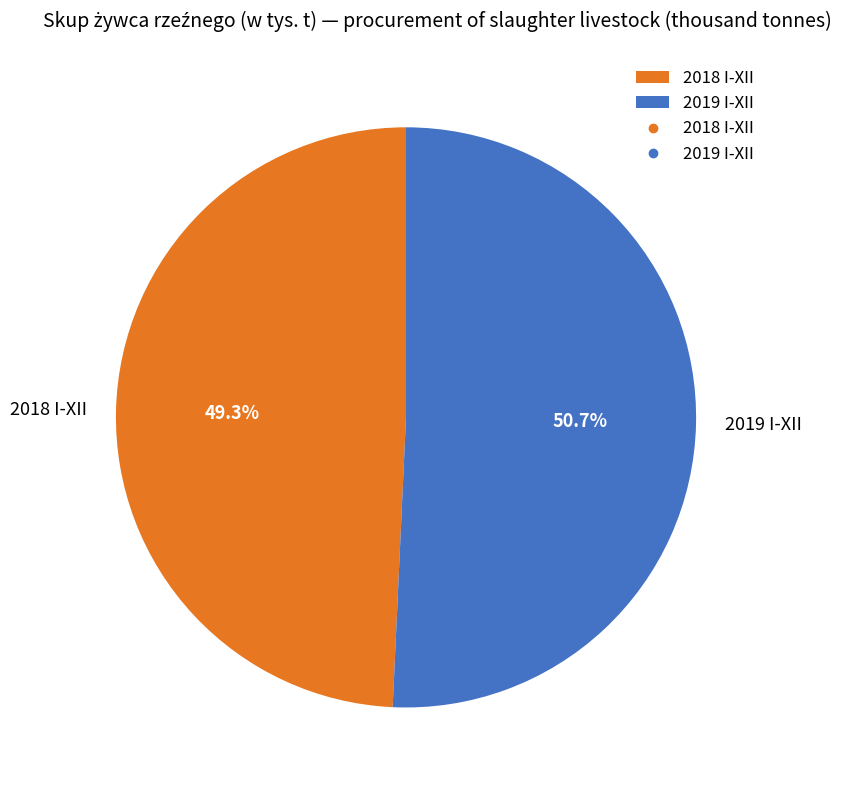

What percentage is the 2019 I-XII slice, to the nearest percent?

51%